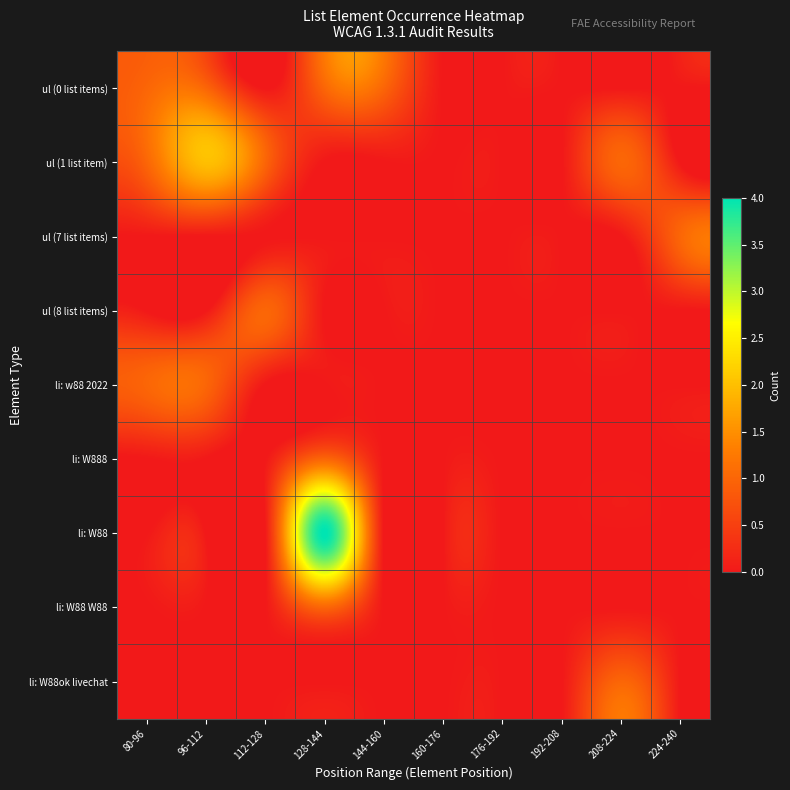

Between 224-240 and 160-176, which is larger?

224-240